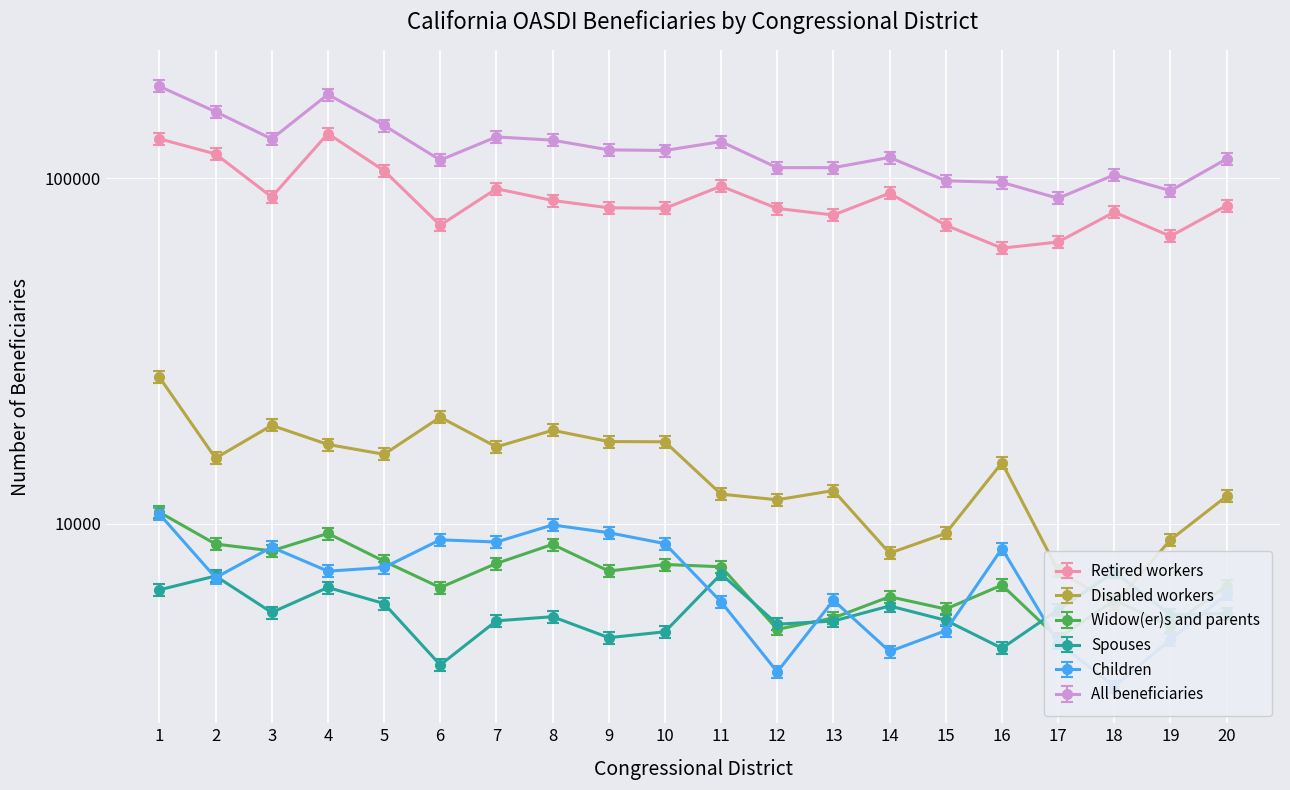

Is it true that Spouses equals 7514.0 at 19?

False